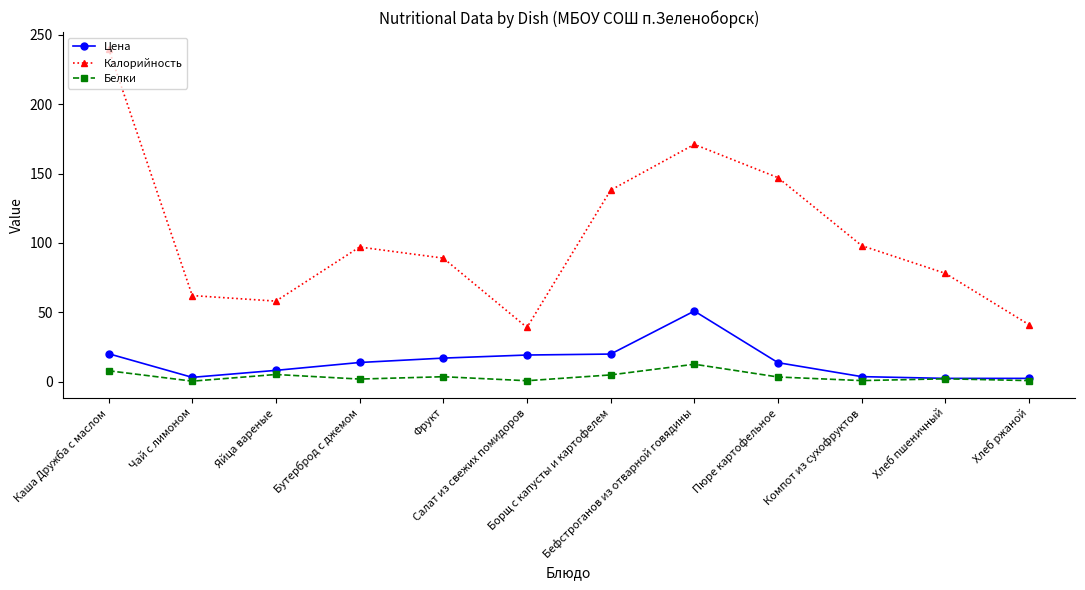

What is the label of the 4th point from the left?

Бутерброд с джемом